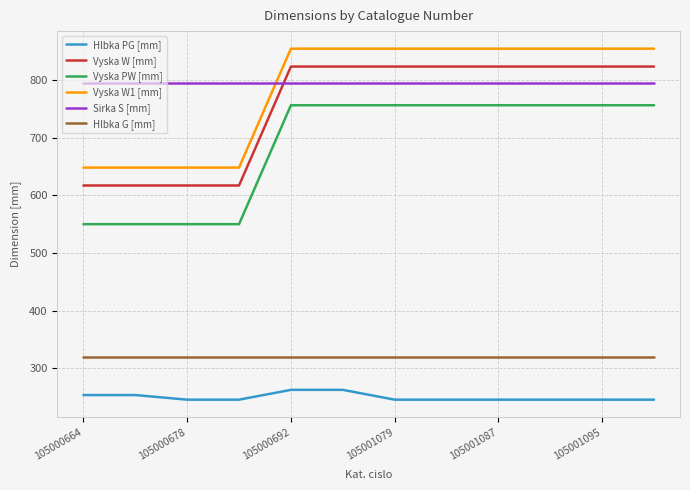

What is the minimum value shown in the chart?

246